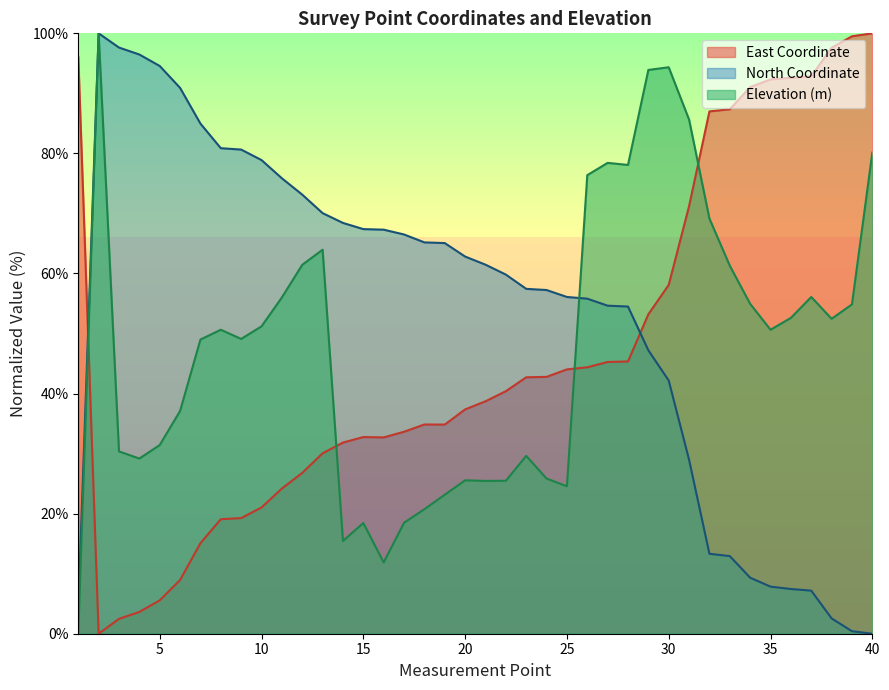

In North Coordinate, how many points are higher than both neighbors (excluding endpoints)?

1